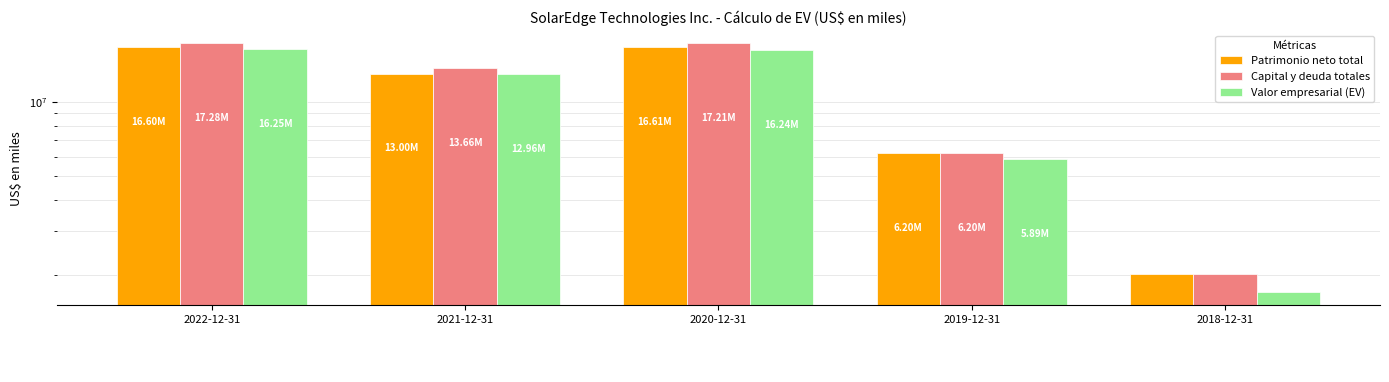

At which category is the sum across all series the highest?

2022-12-31